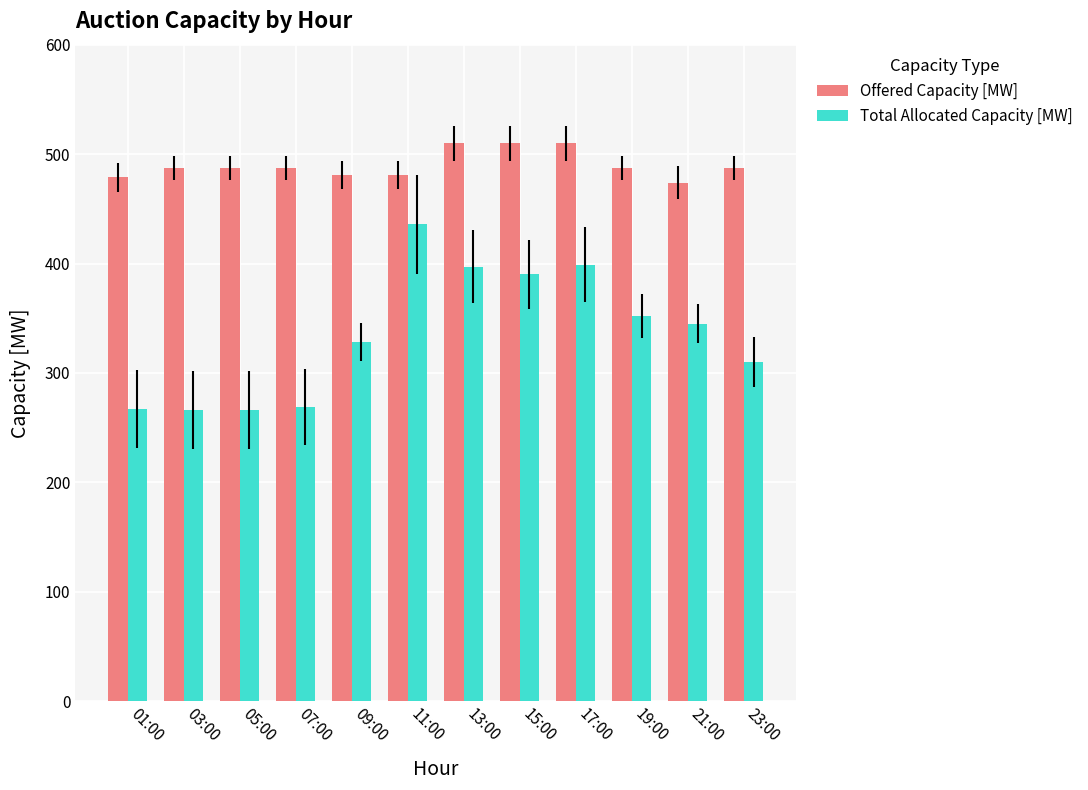

List the series in order of their peak value, lowest first.

Total Allocated Capacity [MW], Offered Capacity [MW]